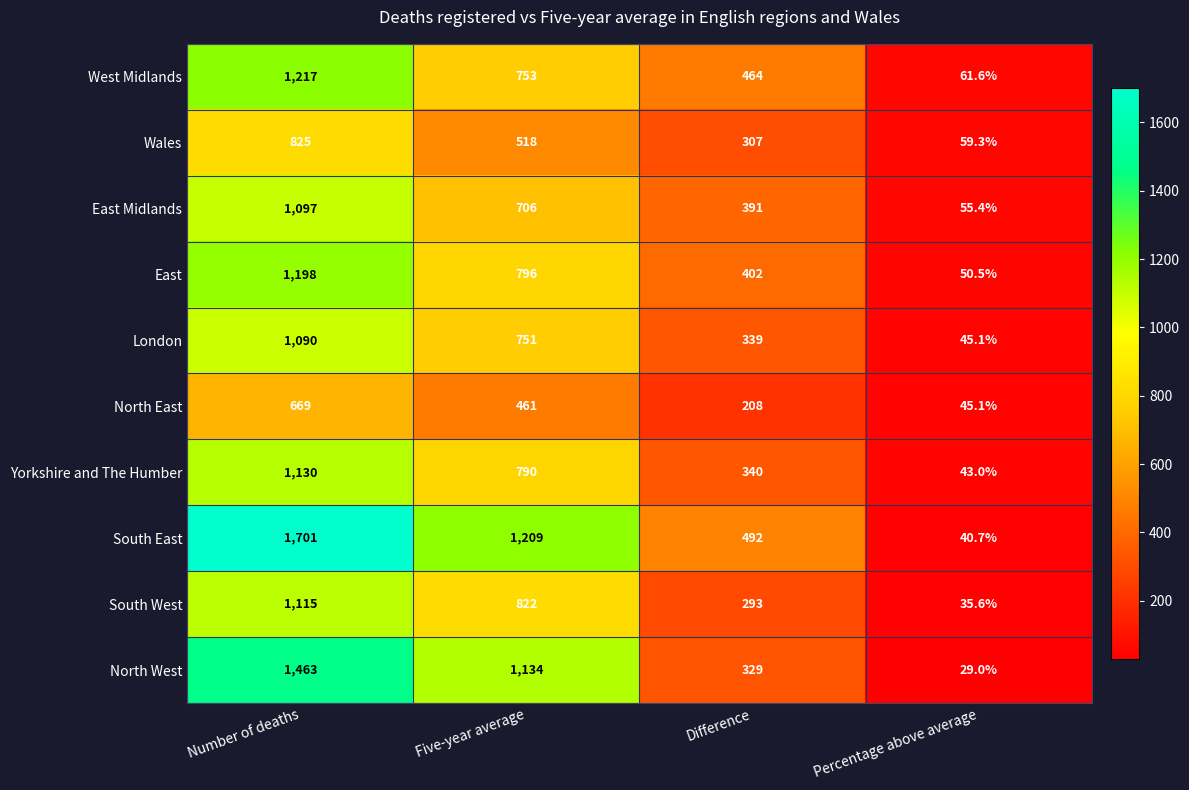

What is the total value across all series at Percentage above average?

465.3